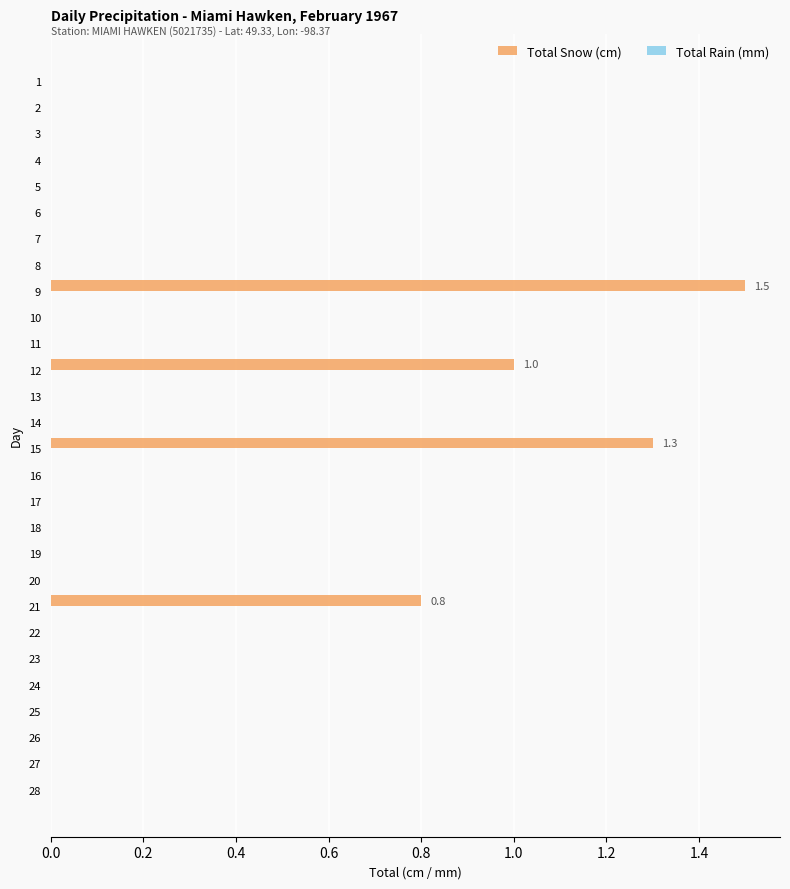

True or false: the data shows 0.0 at 8.

True